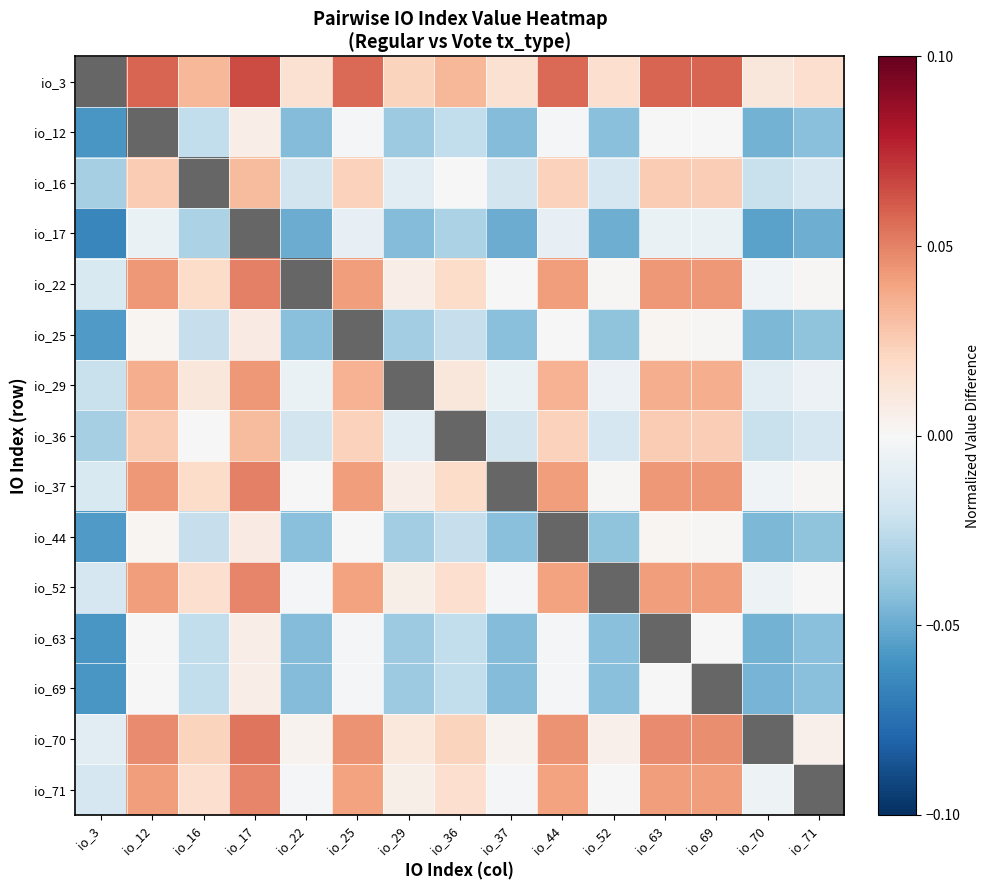

Where is io_69 nearest to the value 0?

io_12